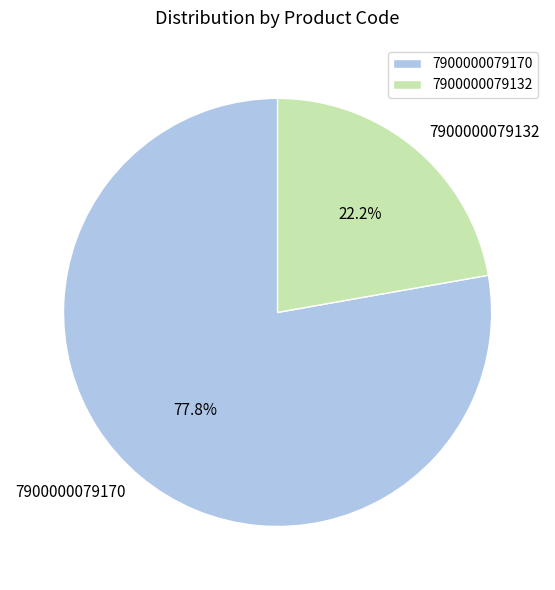

To the nearest percent, what is the difference between the largest and smallest slice percentages?

56%